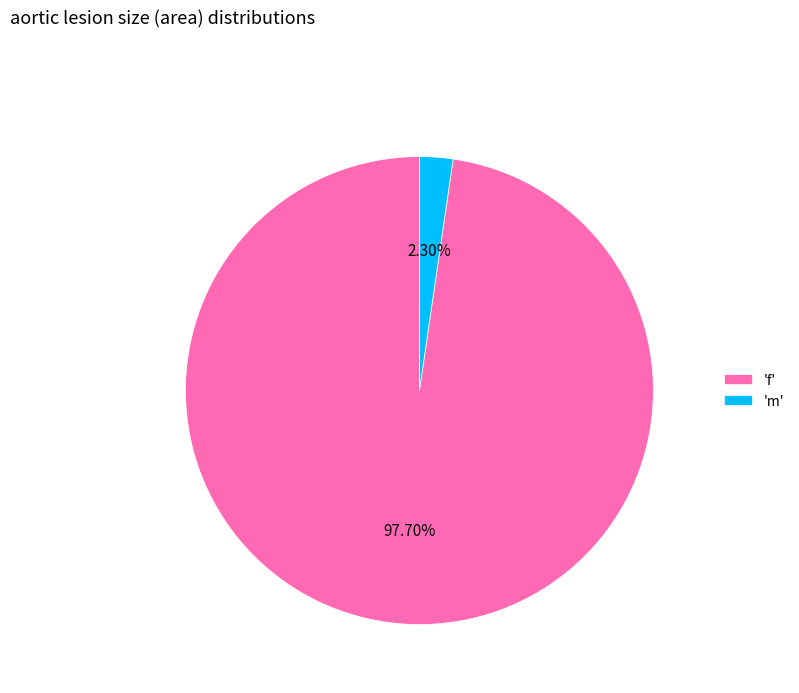

Count the number of slices in the pie.

2